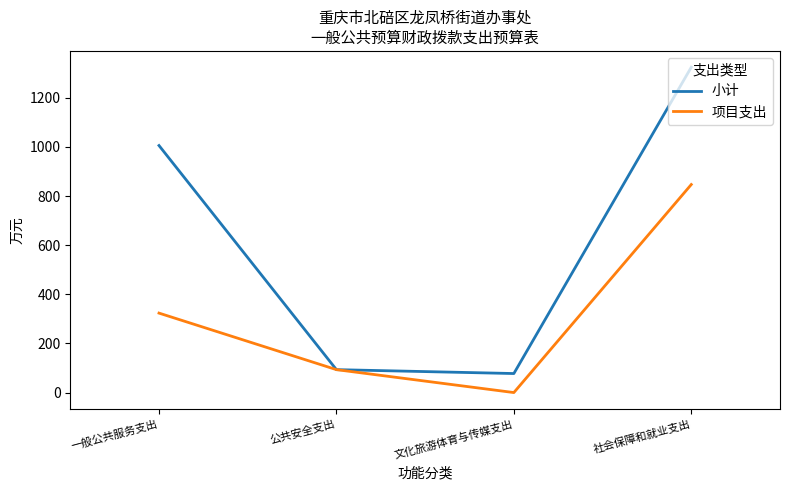

Is it true that 小计 equals 1005.6 at 一般公共服务支出?

True